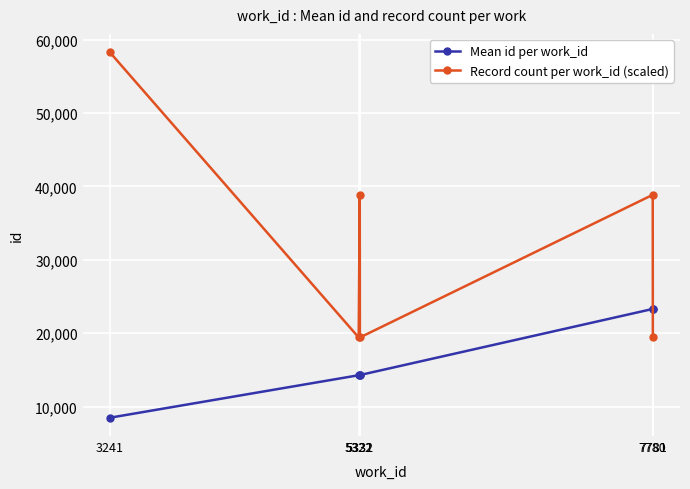

At 5331, list the series in order from smallest to largest.

Mean id per work_id, Record count per work_id (scaled)